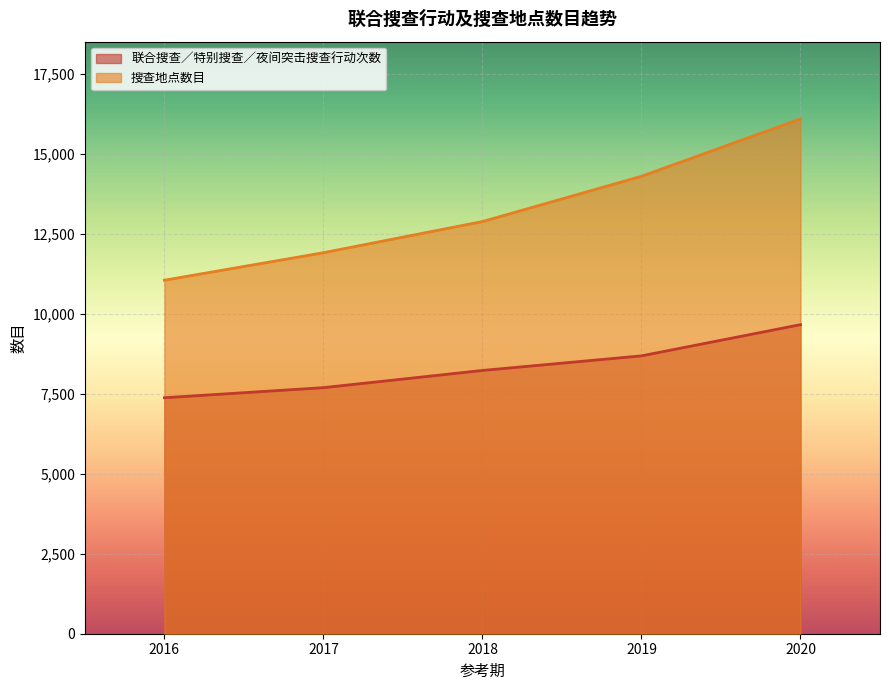

How many lines are shown in the chart?

2